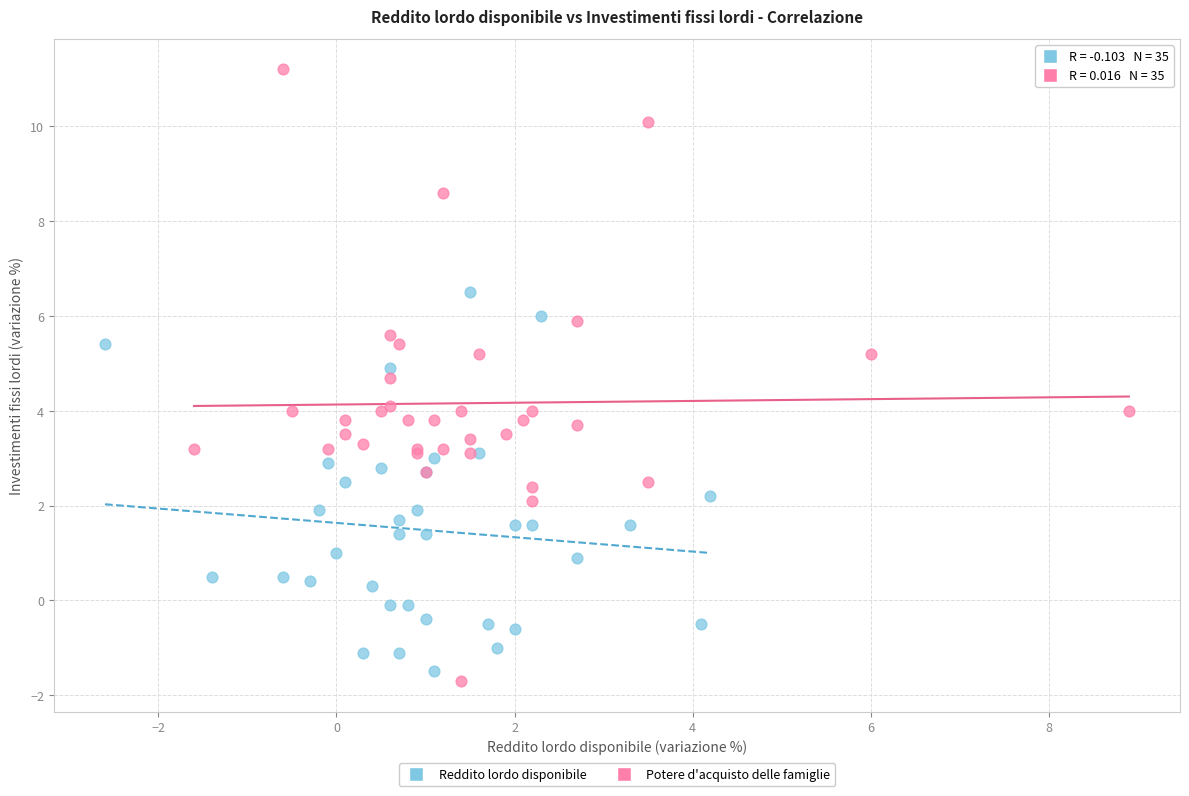

Which series contains the lowest Y value?

Potere d'acquisto delle famiglie